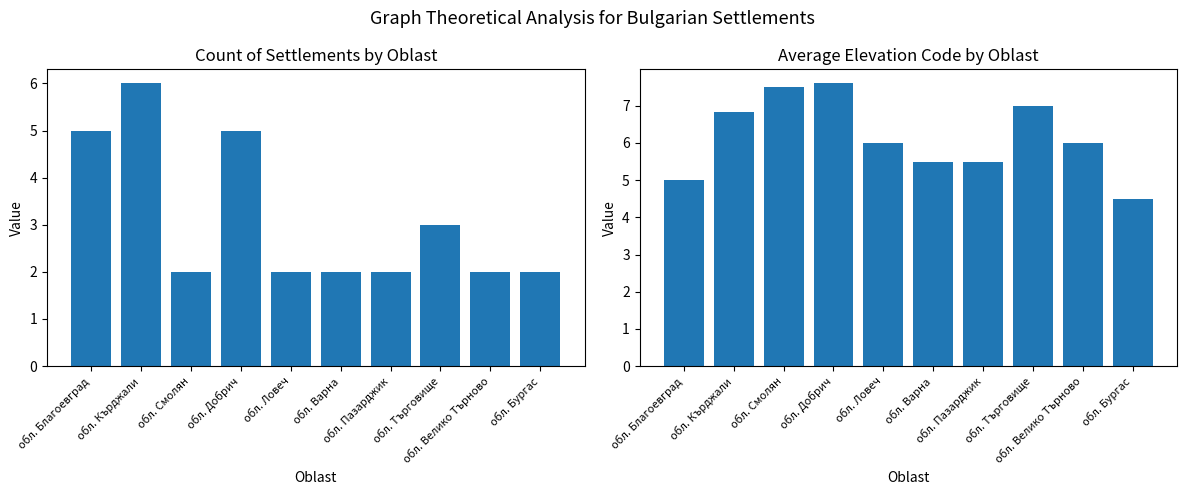

True or false: Count by Oblast has a value of 0.8 at обл. Варна.

False